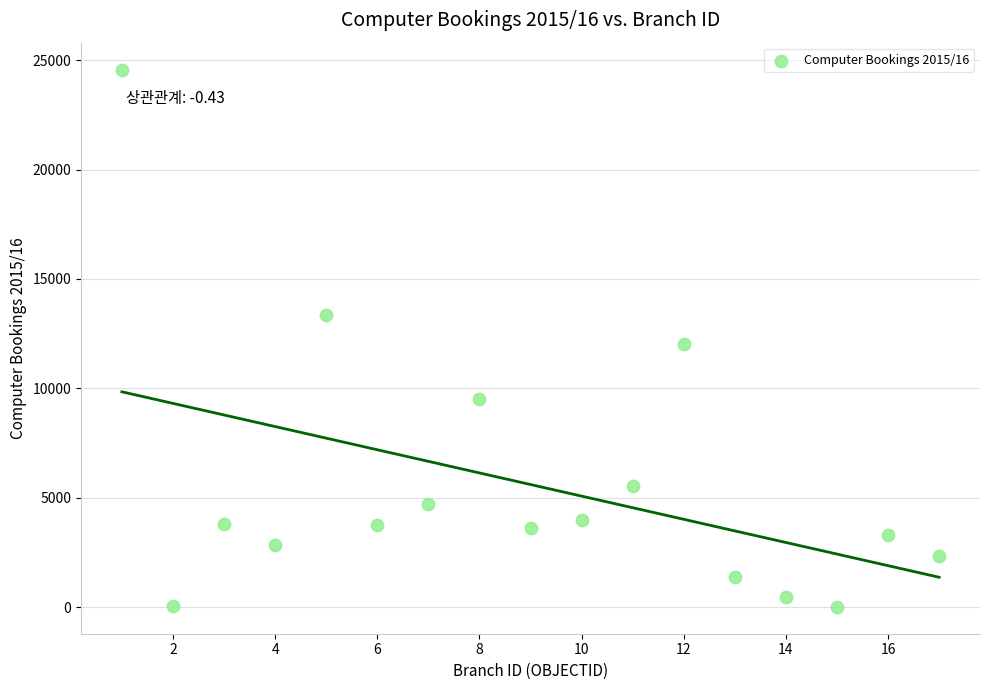

What is the range of X values (max minus min)?

16